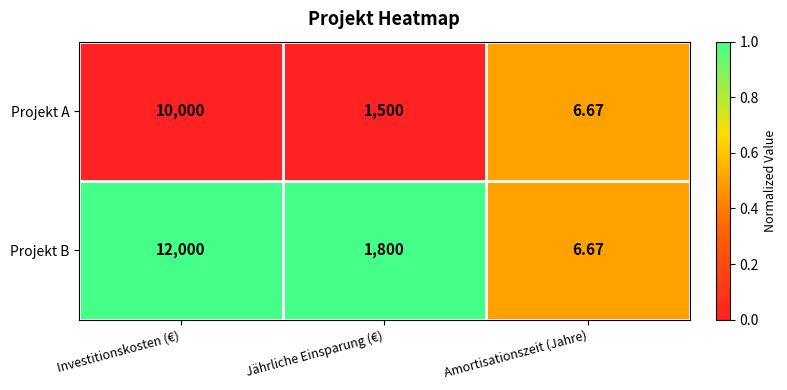

Which category has the highest value in the Projekt B series?

Investitionskosten (€)